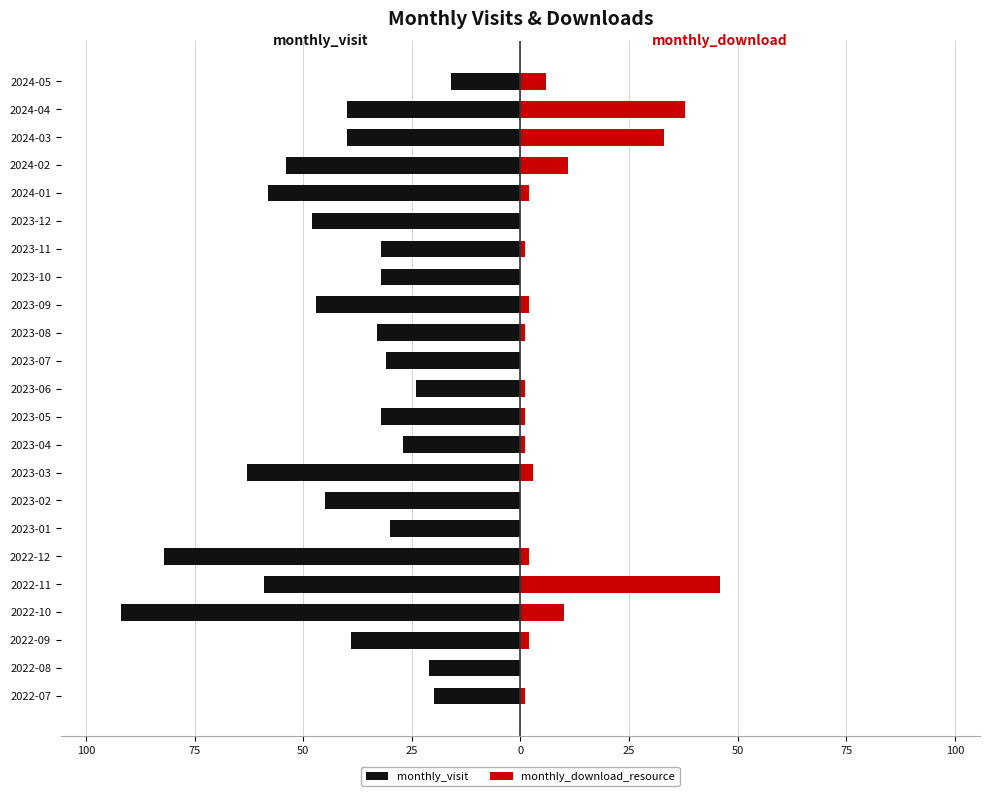

Are the bars horizontal?

Yes